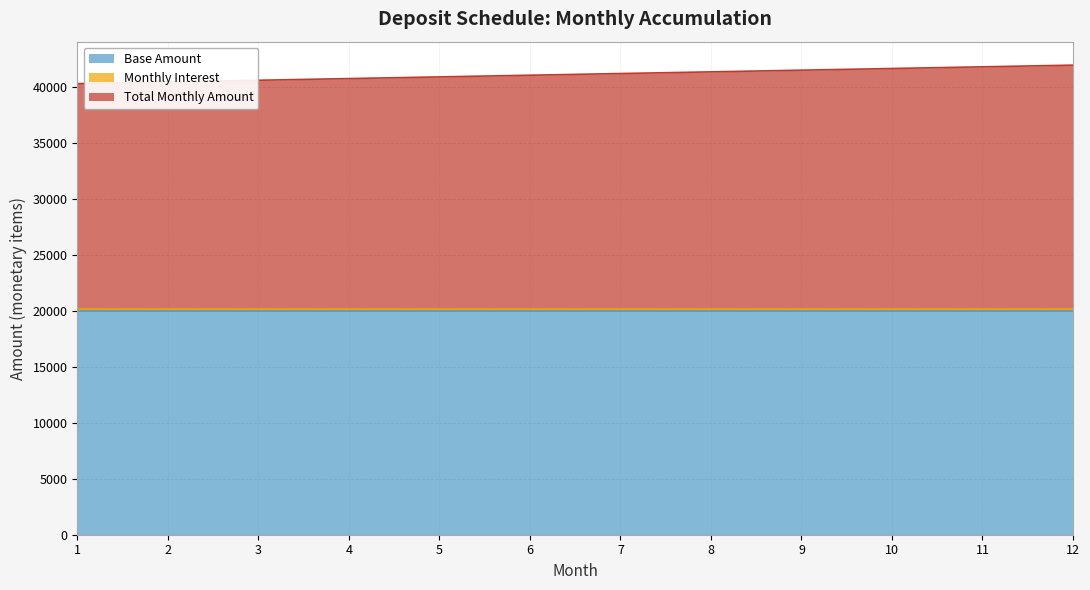

True or false: Total Monthly Amount has more than 1 points higher than both neighbors.

False